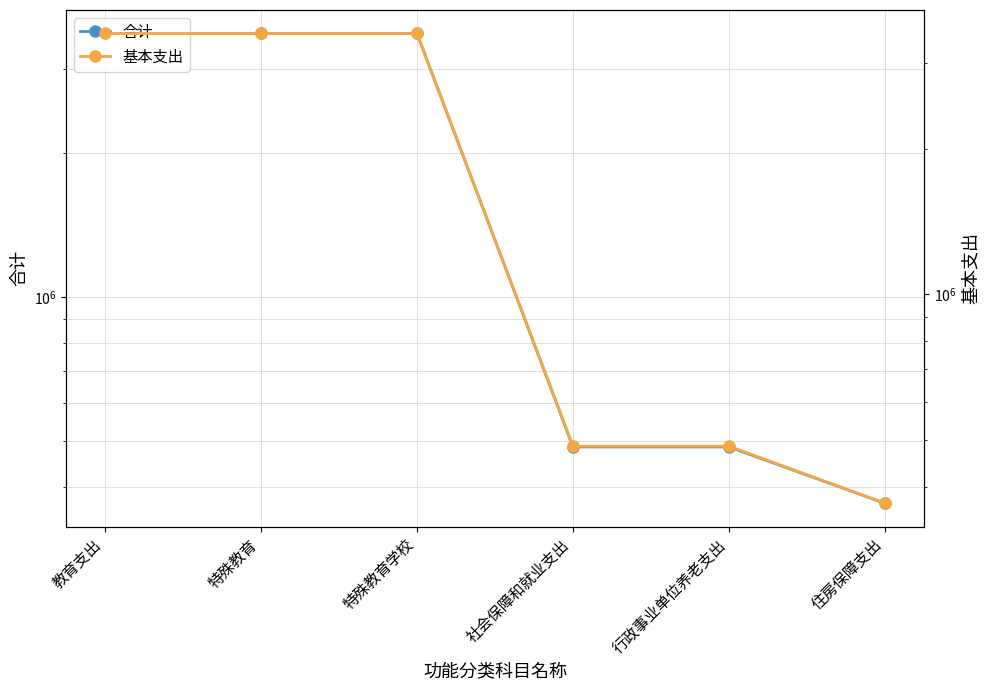

What is the sum of the 合计 values at 社会保障和就业支出 and 住房保障支出?

856082.8